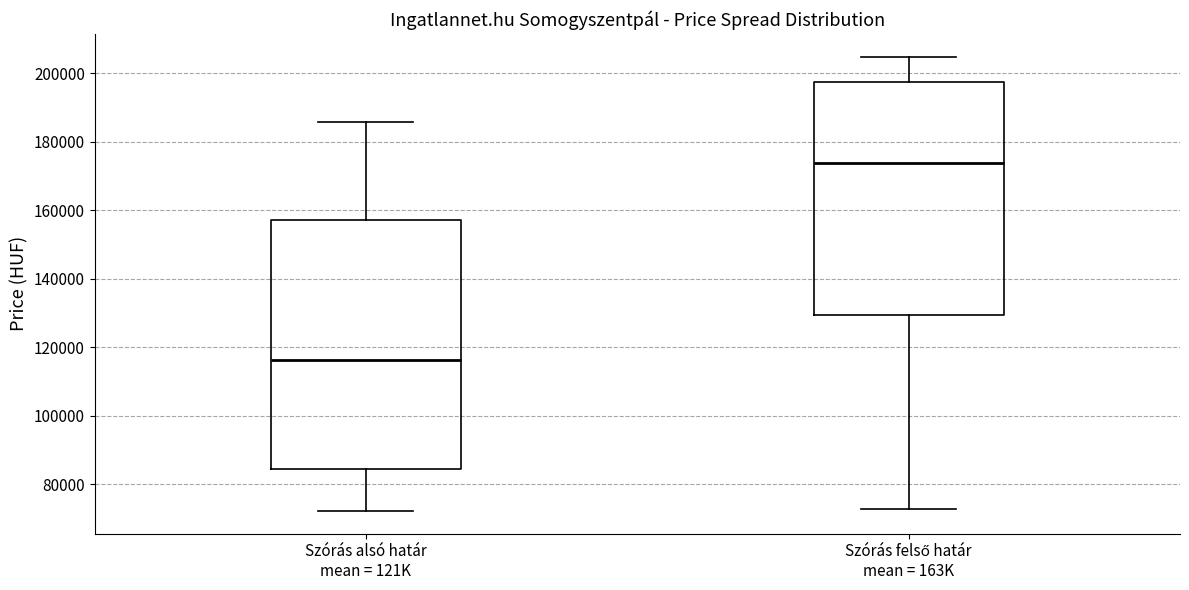

Reading left to right, transcribe this box plot: for each box, give where its median line is, the range the box spans, and where its two whiskers end, as read against the y-axis. The values are not printed on the chart, so give them approximately, as read against the axis.

Szórás alsó határ mean = 121K: median 116000, box 84000 to 158000, whiskers 72000 to 186000
Szórás felső határ mean = 163K: median 174000, box 130000 to 198000, whiskers 72000 to 204000